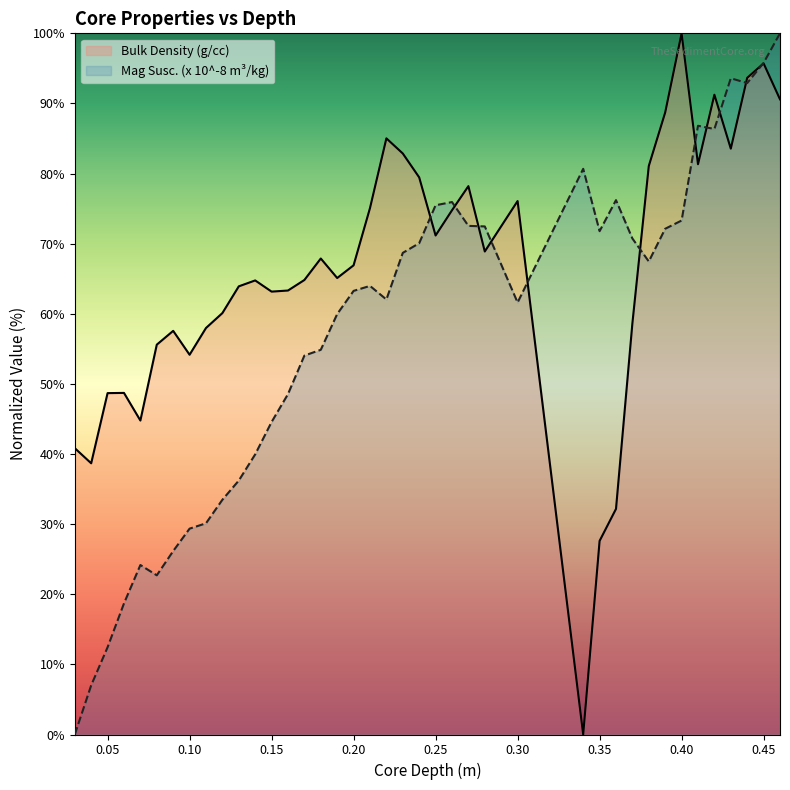

Which series has the largest total across all categories?

Bulk Density (g/cc)